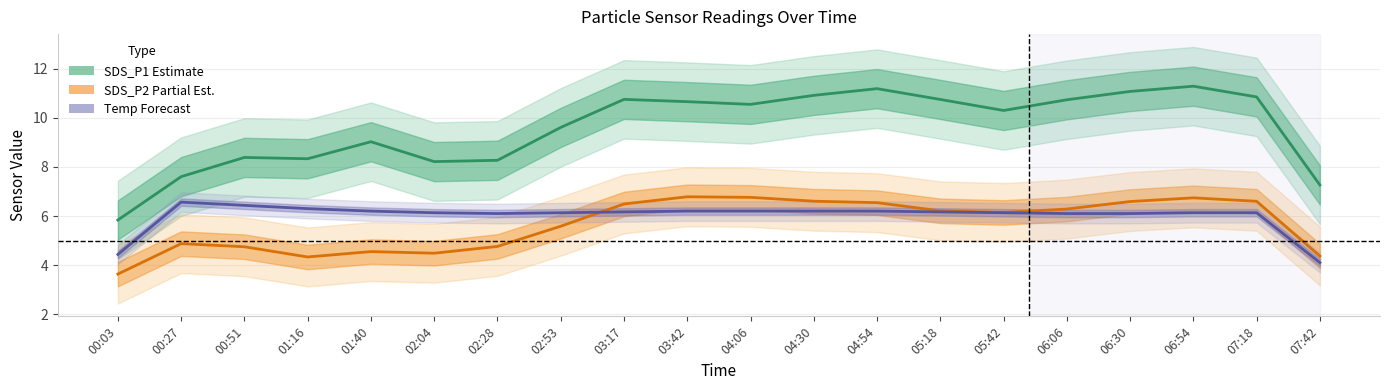

Is this an area chart (filled region under the line)?

No